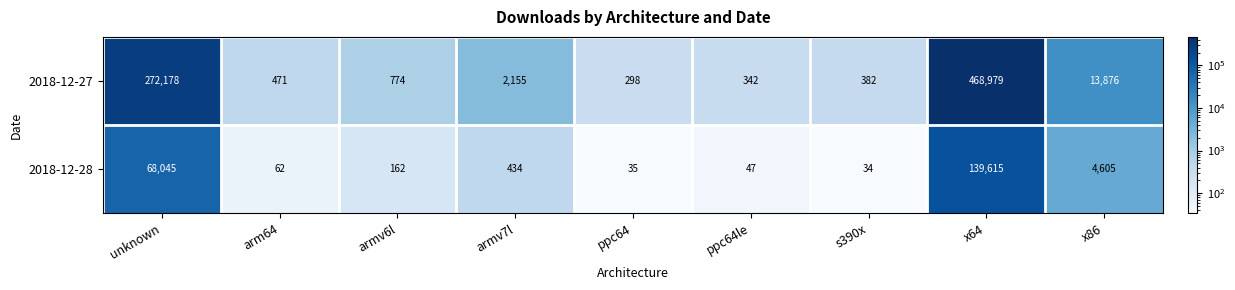

What is the difference between the second highest and minimum values in the 2018-12-28 series?

68011